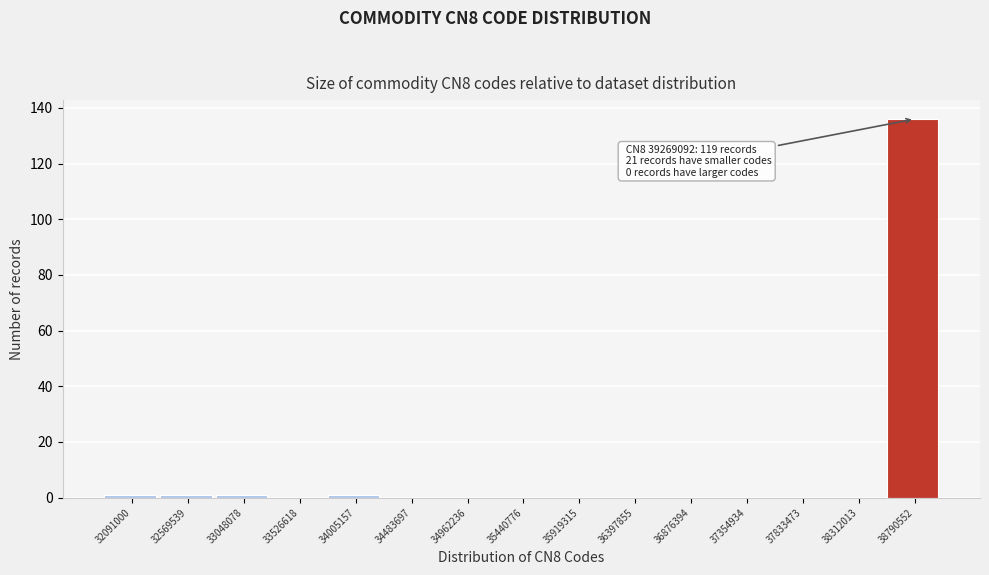

Reading left to right, what are all the values shown in this chart?

32091000=1	32569539=1	33048078=1	33526618=0	34005157=1	34483697=0	34962236=0	35440776=0	35919315=0	36397855=0	36876394=0	37354934=0	37833473=0	38312013=0	38790552=136